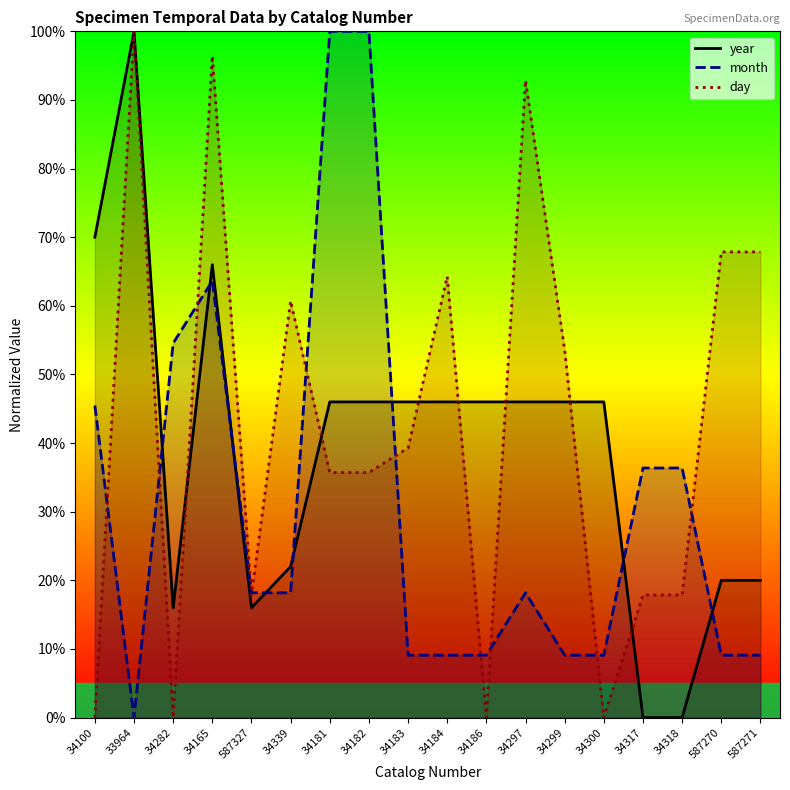

Where is day nearest to the value 50?

34299